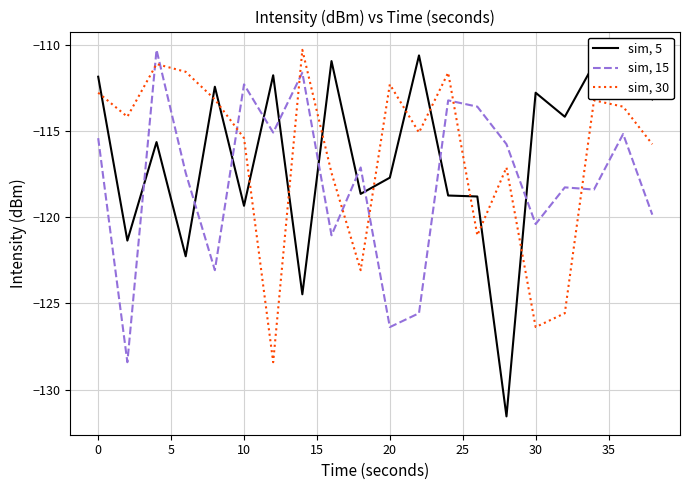

What is the maximum value shown in the chart?

-110.3